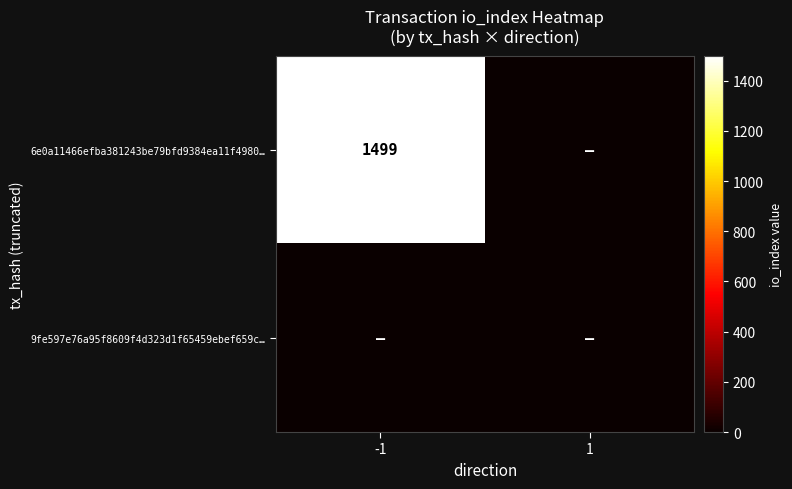

How many categories are shown in the chart?

2